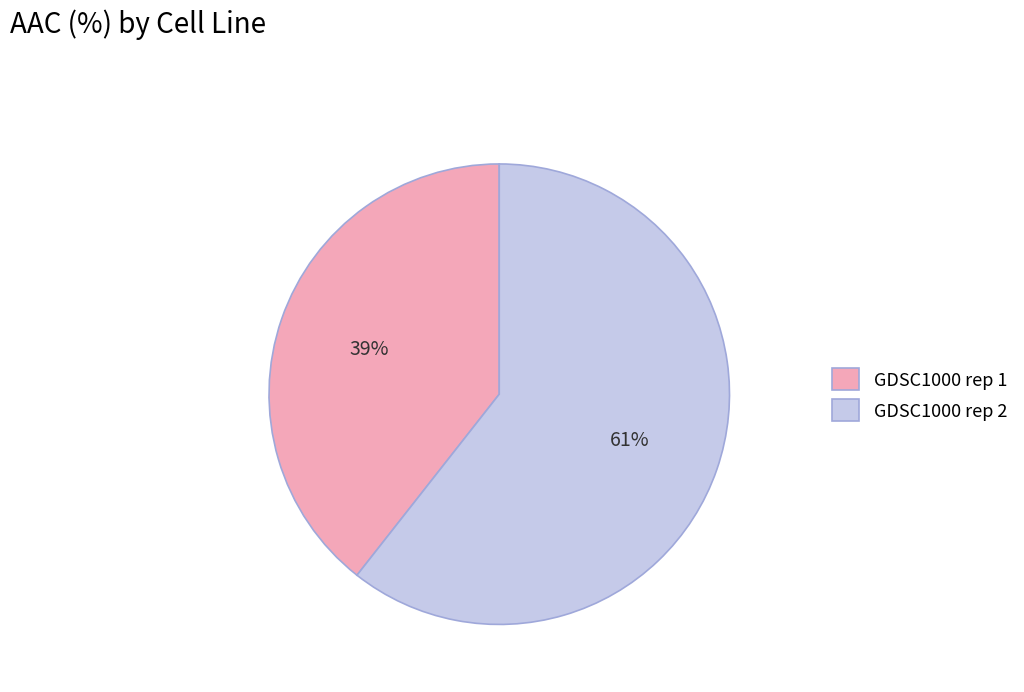

True or false: GDSC1000 rep 1 accounts for 46% of the total.

False